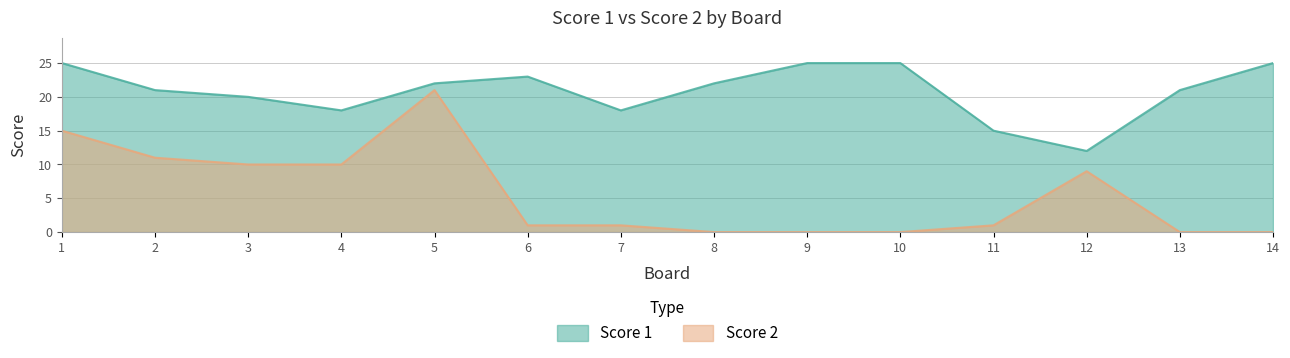

Reading right to left, what are all the values shown in this chart?

Score 1: 25	21	12	15	25	25	22	18	23	22	18	20	21	25
Score 2: 0	0	9	1	0	0	0	1	1	21	10	10	11	15